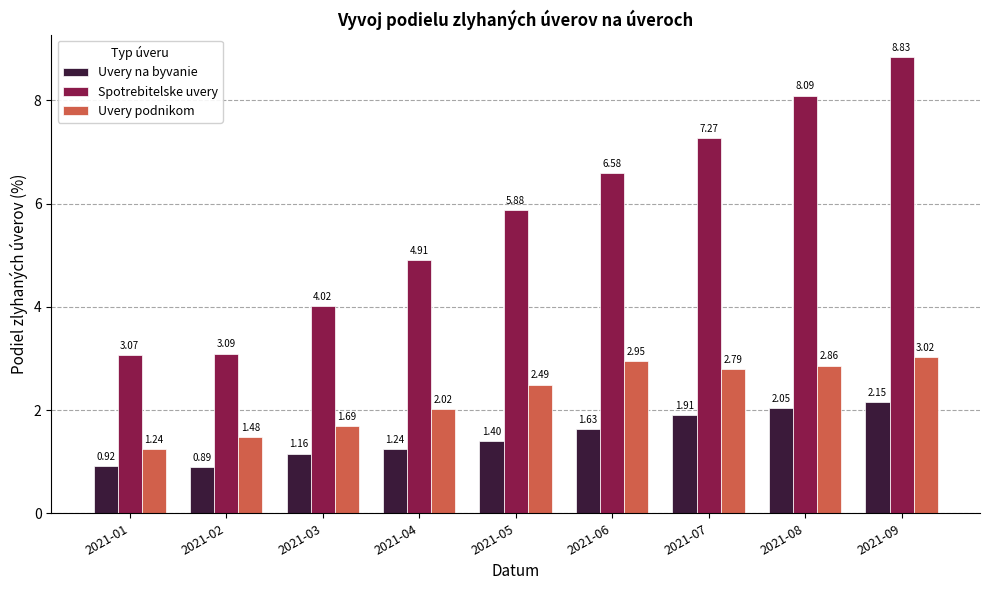

Which series changed the most between 2021-03 and 2021-06?

Spotrebitelske uvery